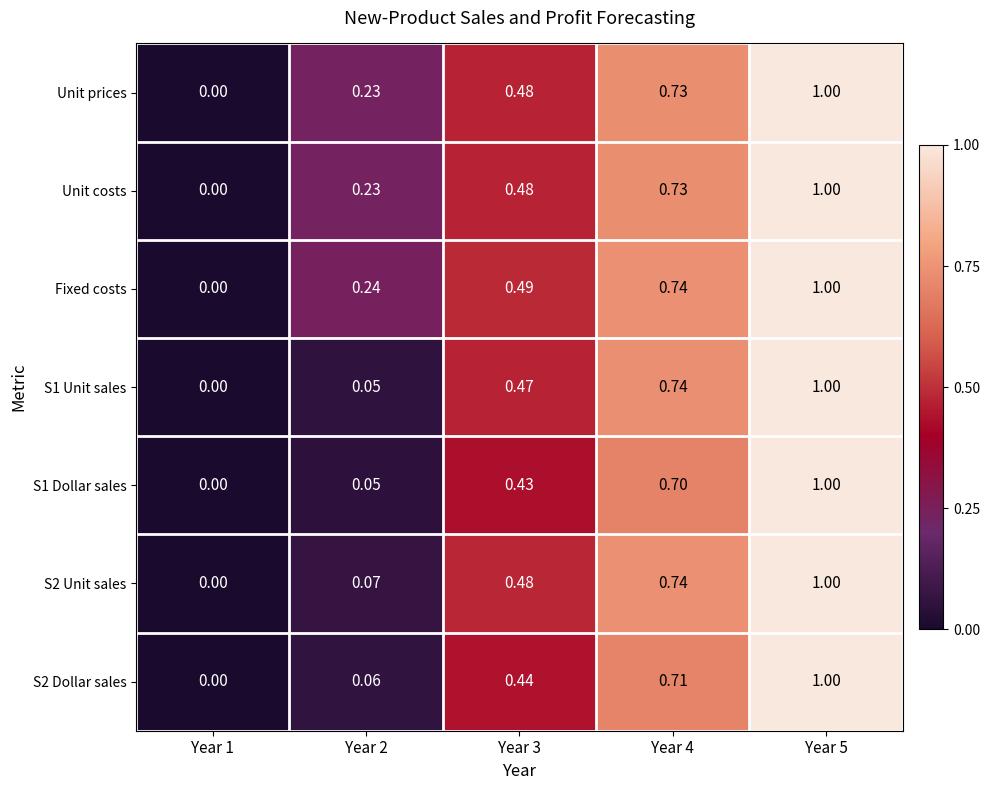

Which series has the largest total across all categories?

Fixed costs